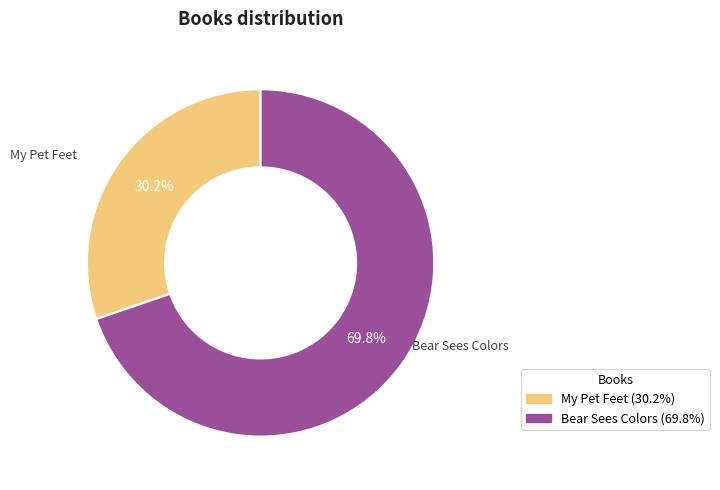

To the nearest percent, what is the combined percentage of My Pet Feet and Bear Sees Colors?

100%